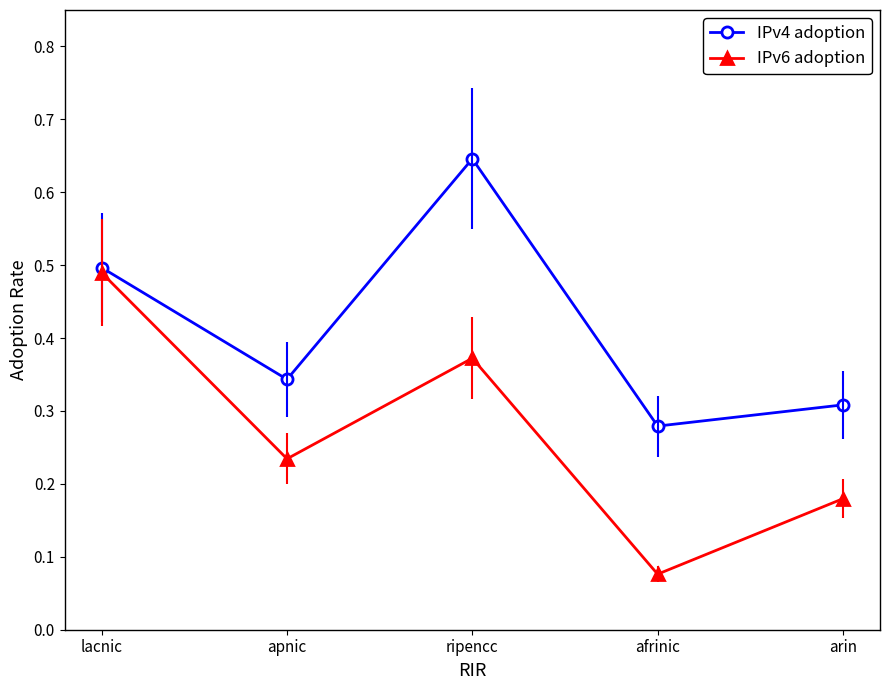

Rank the categories by IPv6 adoption value from lowest to highest.

afrinic, arin, apnic, ripencc, lacnic